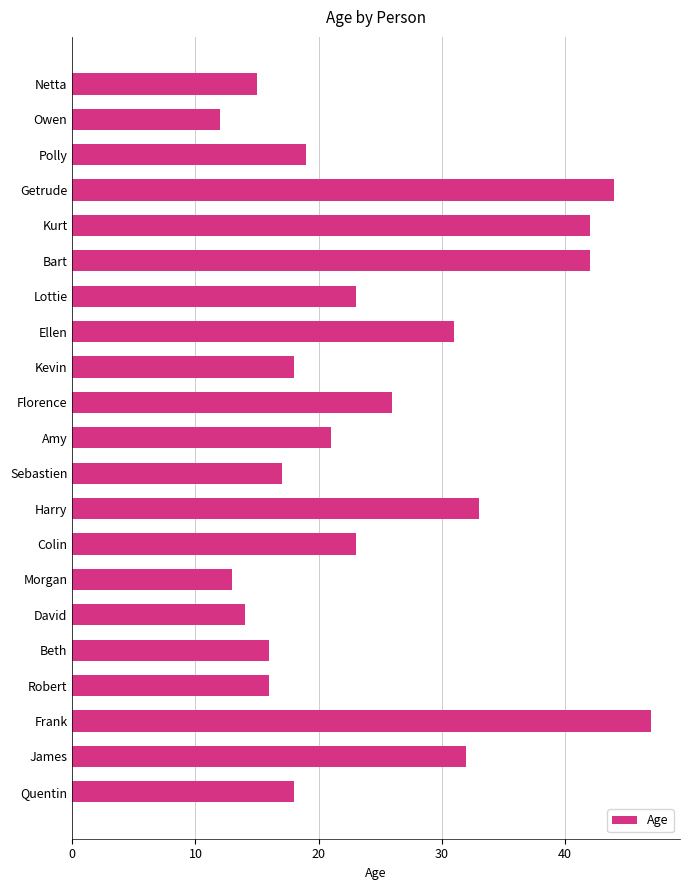

What is the difference between the second highest and minimum values?

32